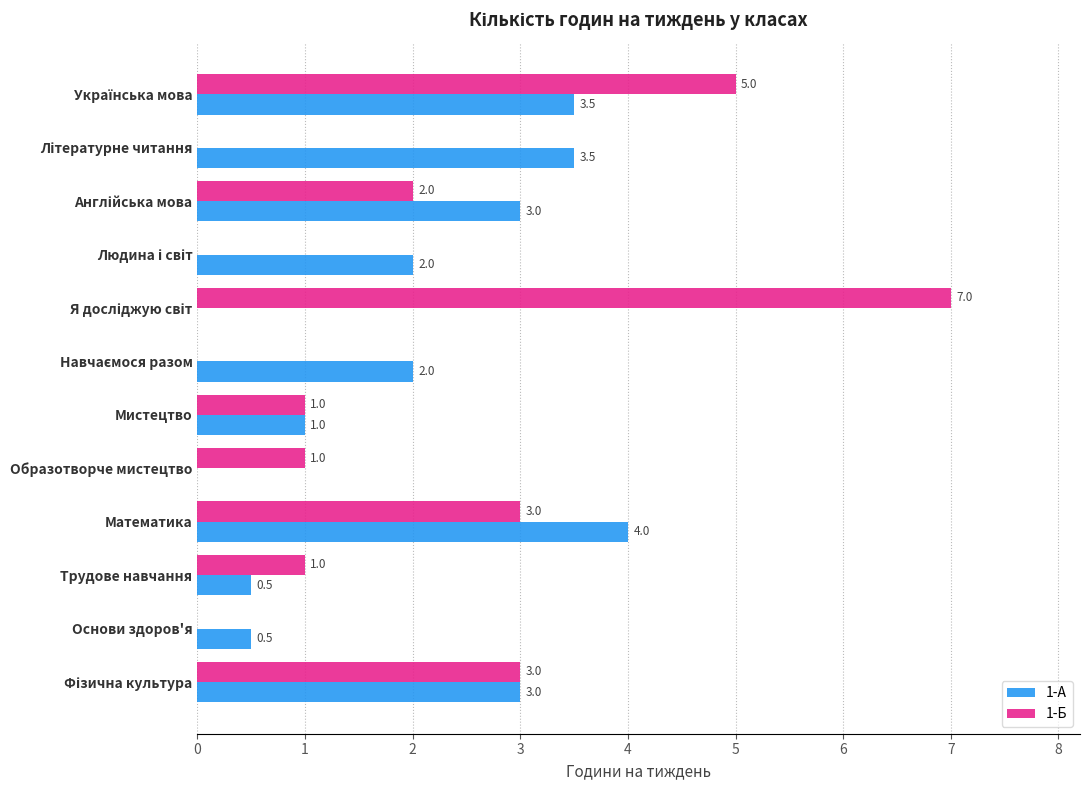

At which label does 1-А reach its peak?

Математика